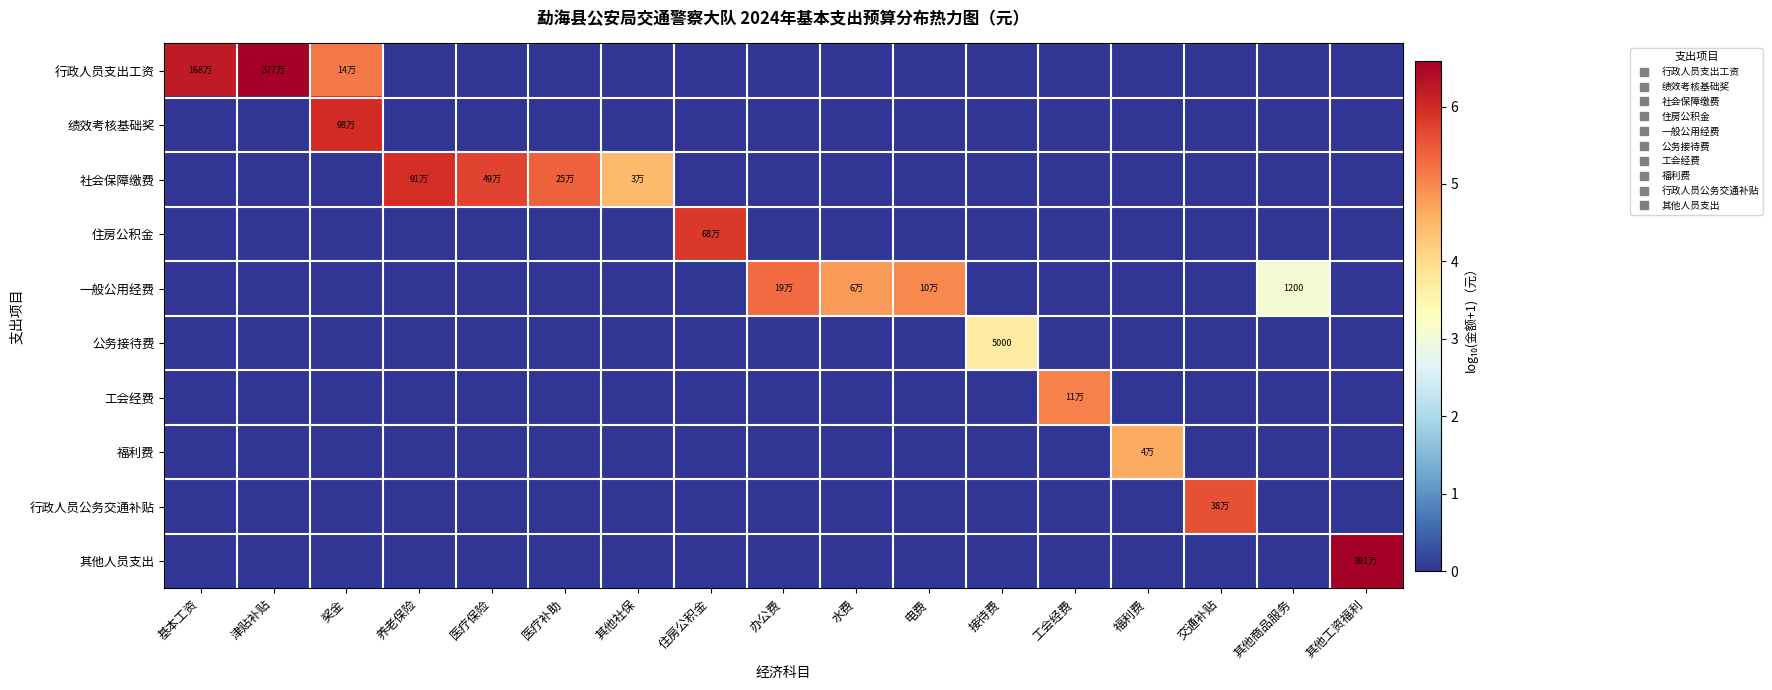

Which series changed the most between 奖金 and 养老保险?

绩效考核基础奖